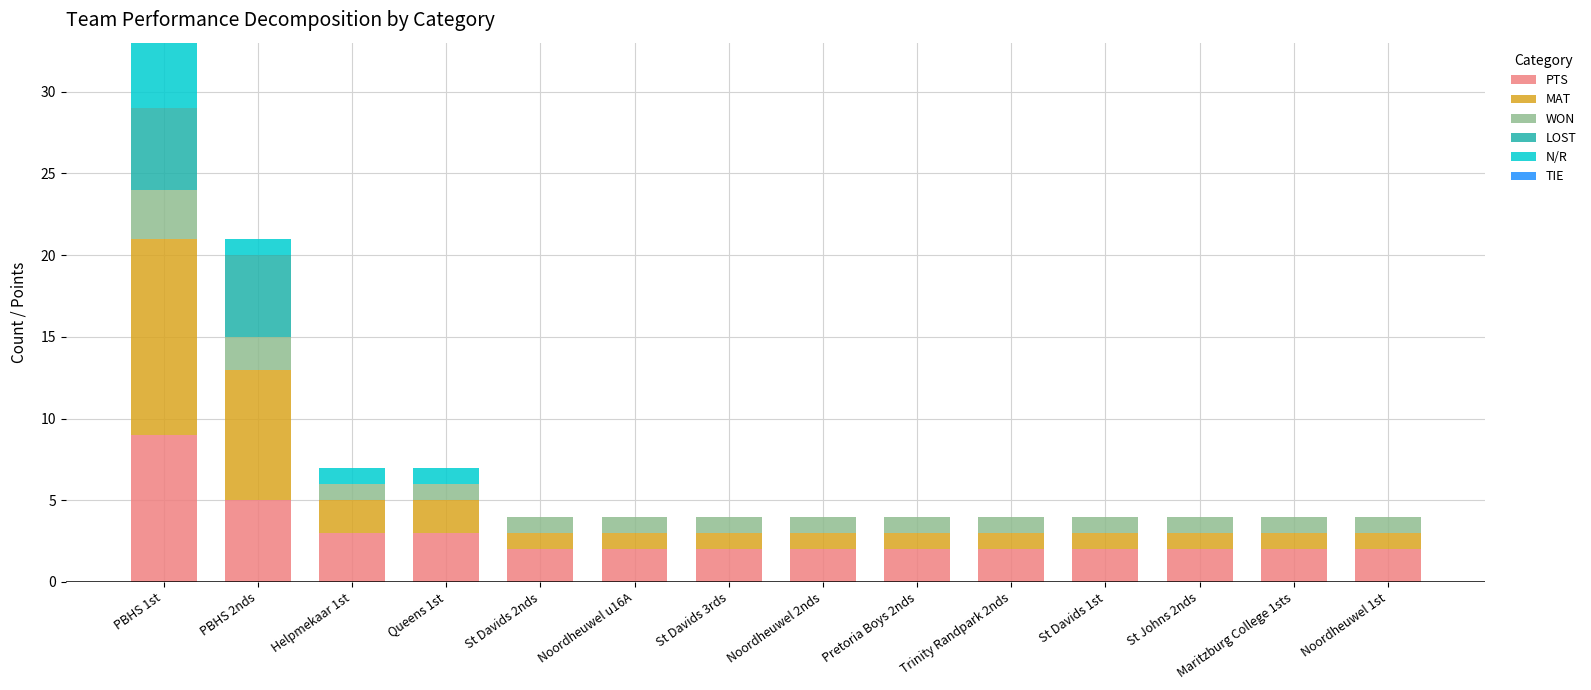

The value of PTS at St Davids 1st is 2. True or false?

True